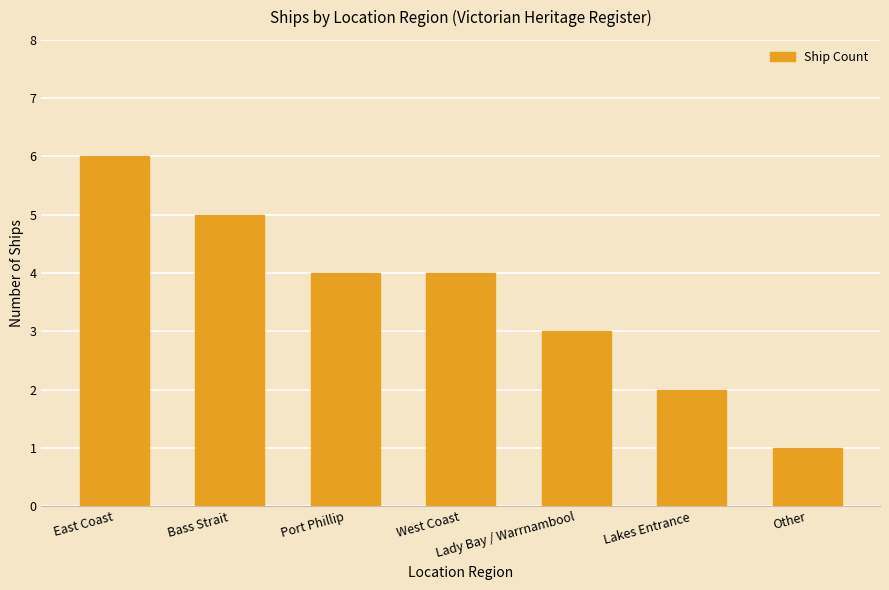

How many bars are there in total?

7